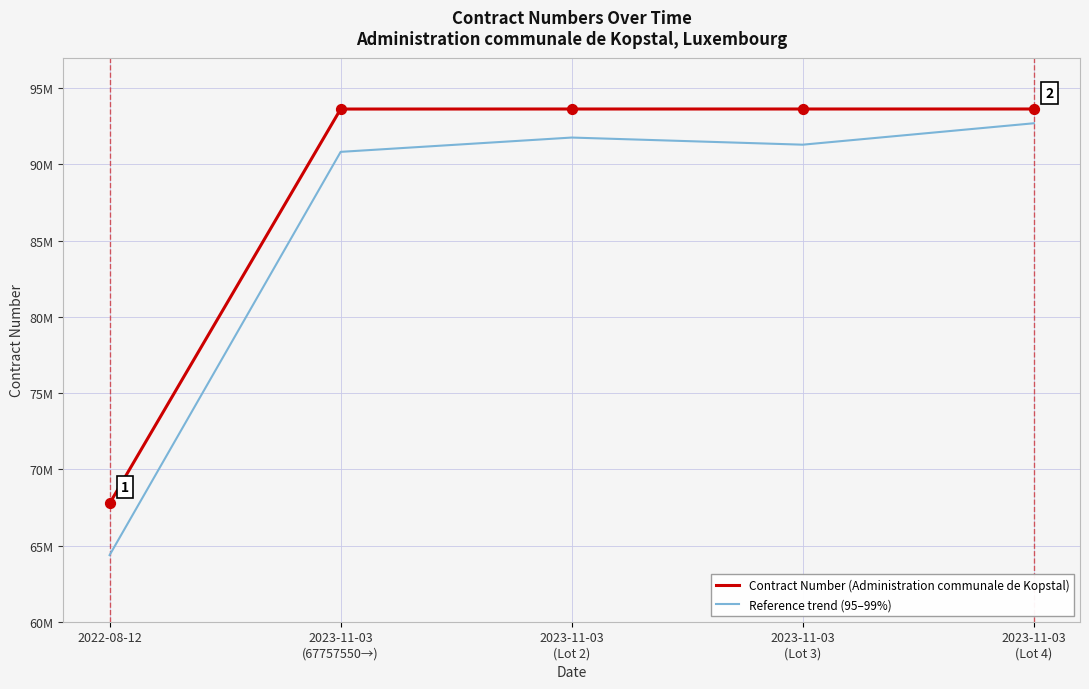

What are all the series names shown in the legend?

Contract Number (Administration communale de Kopstal), Reference trend (95–99%)